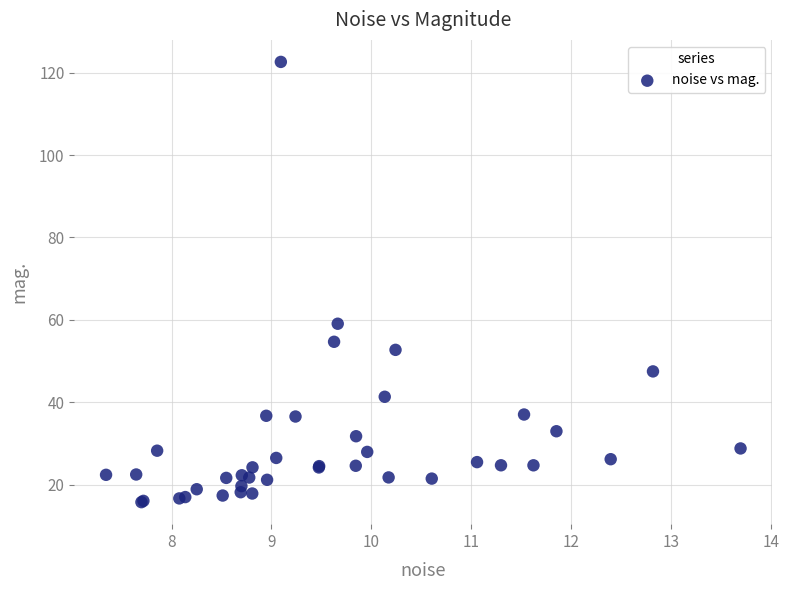

What Y value in the scatter plot is closest to 69?

59.0